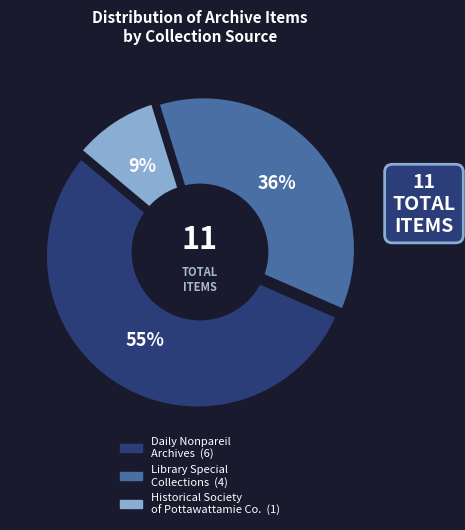

How much of the chart is everything except Council Bluffs Daily
Nonpareil Archives?

45.5%